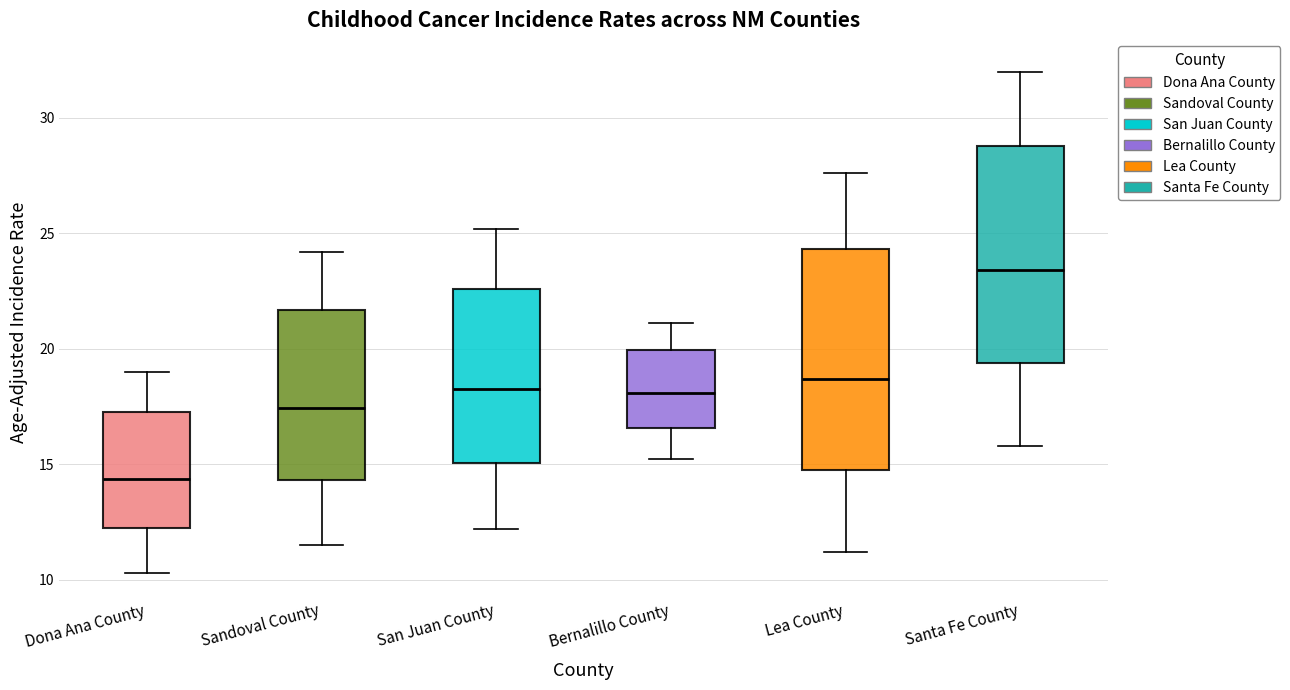

Which box's median line is the lowest?

Dona Ana County